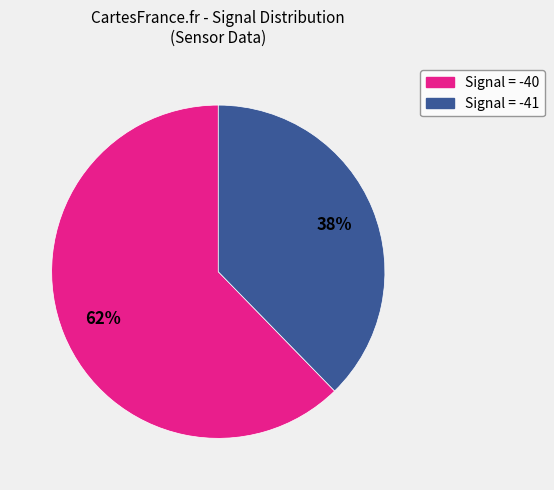

To the nearest percent, what is the average slice percentage?

50%